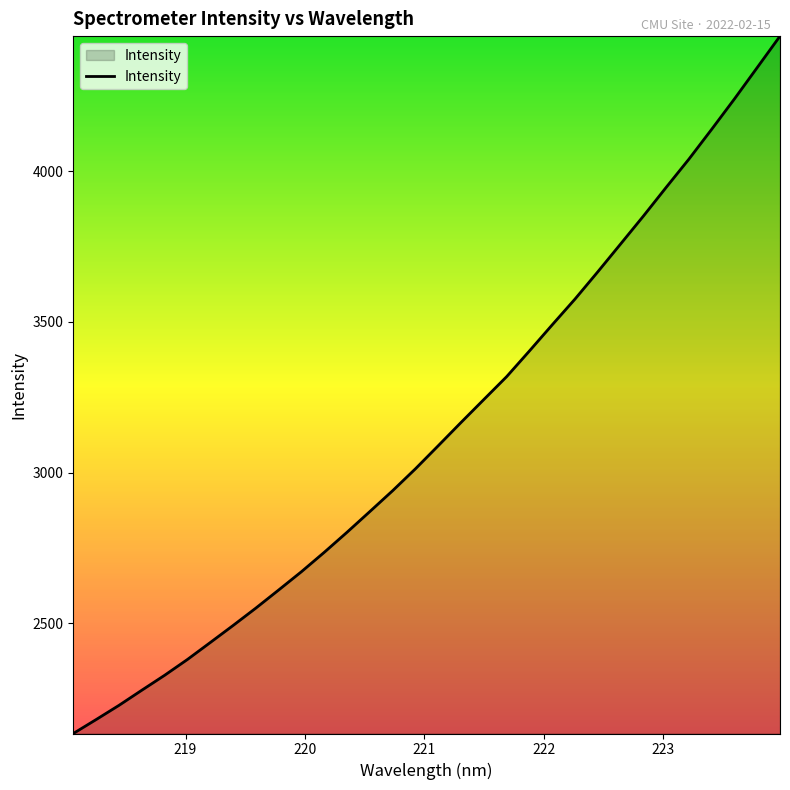

Does the chart have visible grid lines?

No